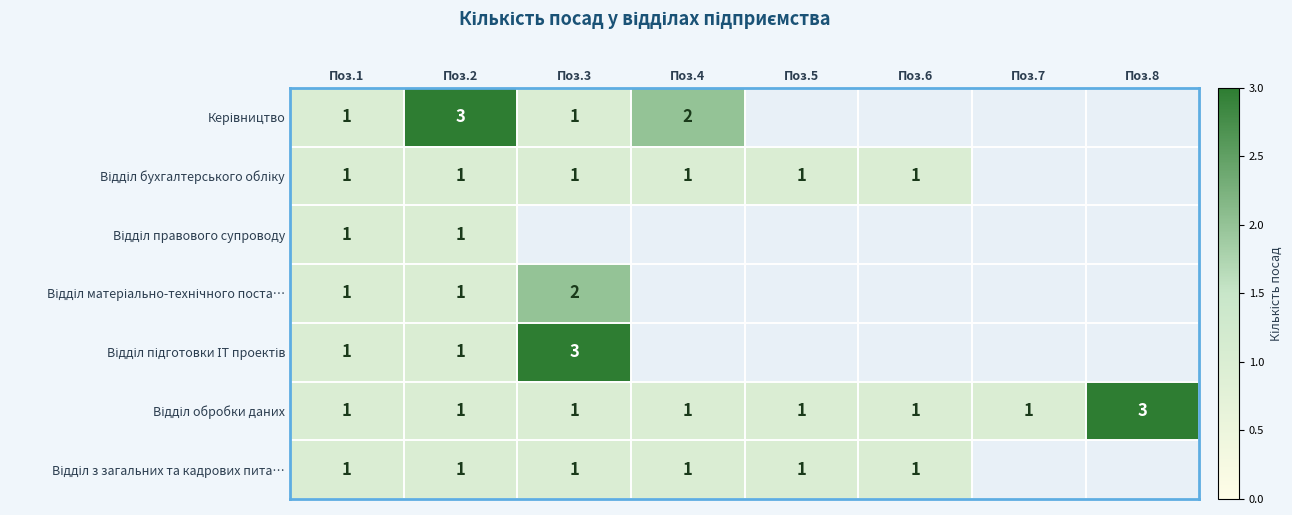

Is the value of Відділ підготовки ІТ проектів at Поз.4 greater than the value of Керівництво at Поз.8?

No